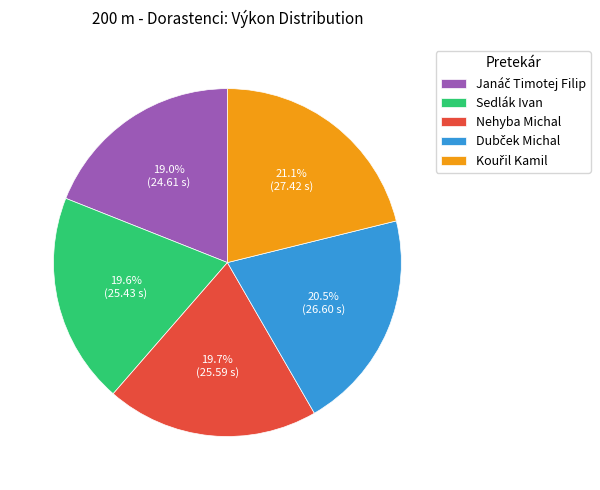

What portion of the pie excludes Sedlák Ivan?

80.4%